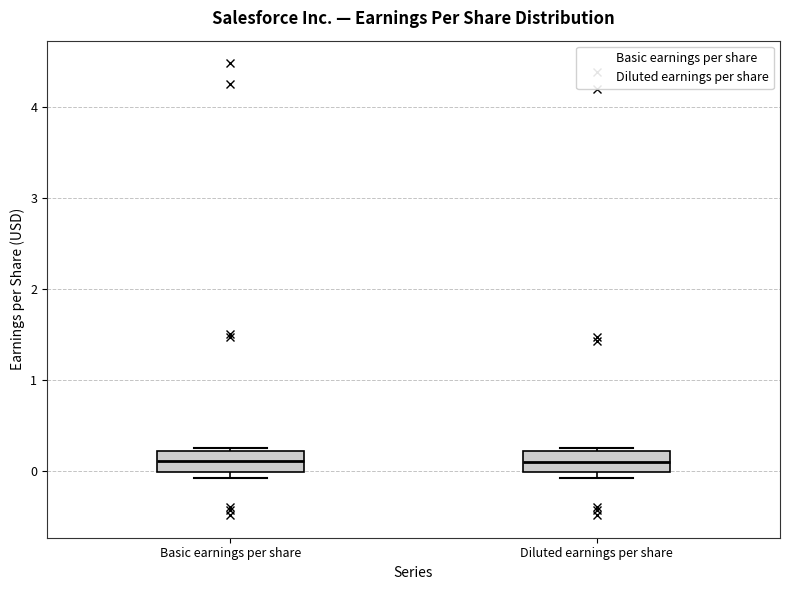

Reading left to right, read every box against the y-axis: the position of its median line, the range the box covers, and the ends of its whiskers. The values are not printed on the chart, so give them approximately, as read against the axis.

Basic earnings per share: median 0.1, box 0.0 to 0.2, whiskers -0.1 to 0.3
Diluted earnings per share: median 0.1, box 0.0 to 0.2, whiskers -0.1 to 0.3